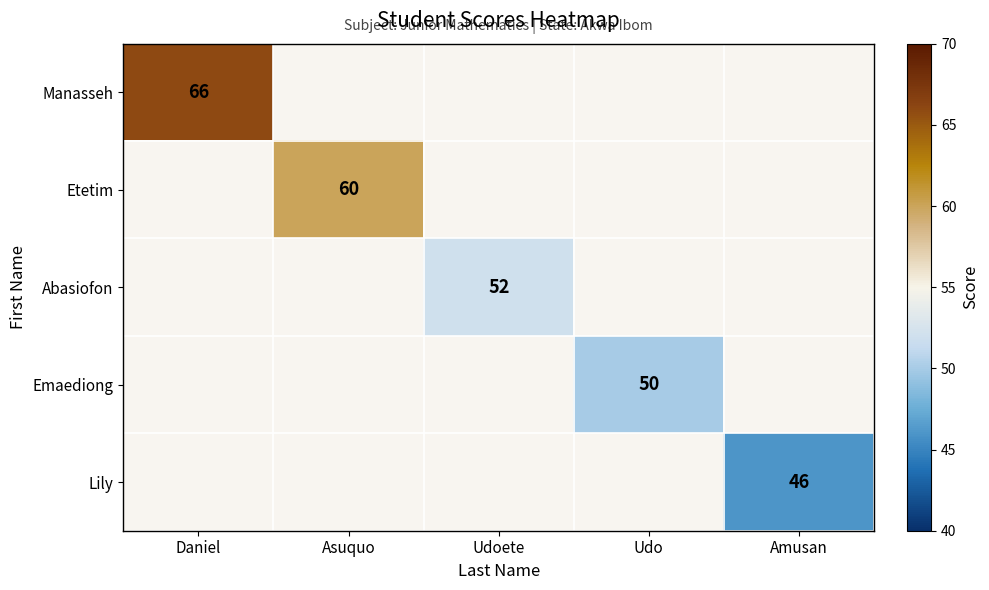

Which category has the lowest value across all series?

Amusan